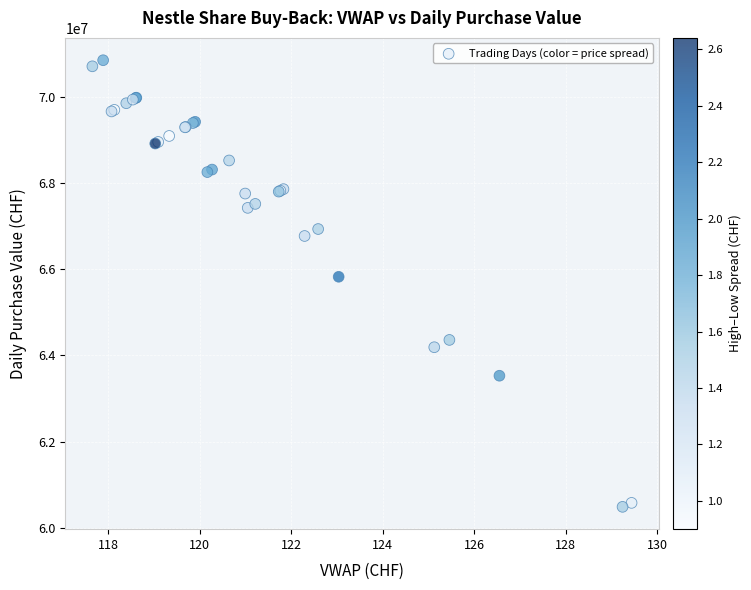

What Y value in the scatter plot is closest to 65667677?

65824206.5